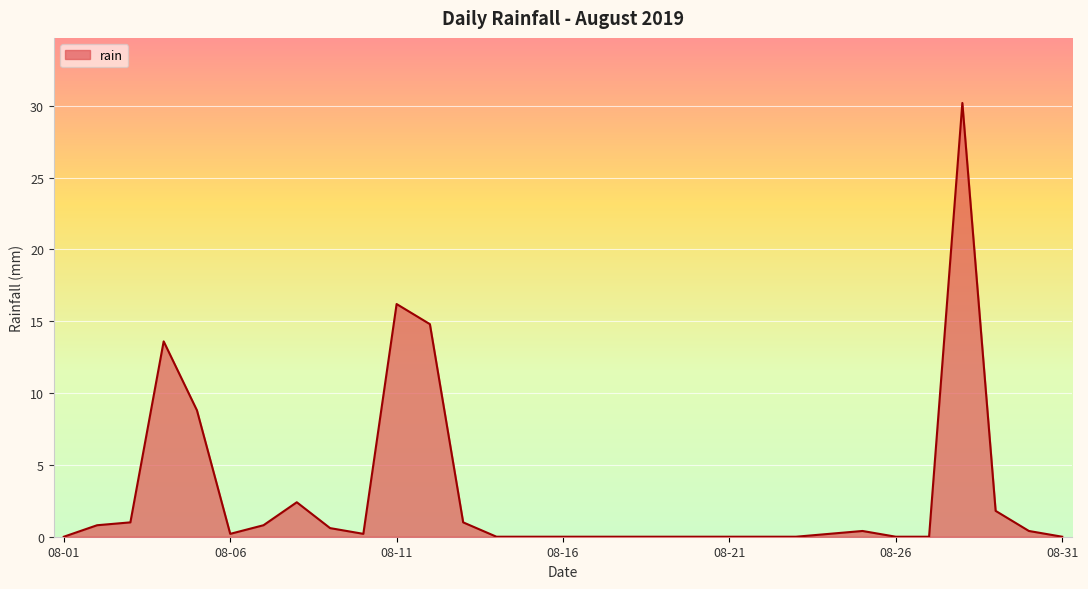

What is the difference between the maximum and minimum values?

30.2